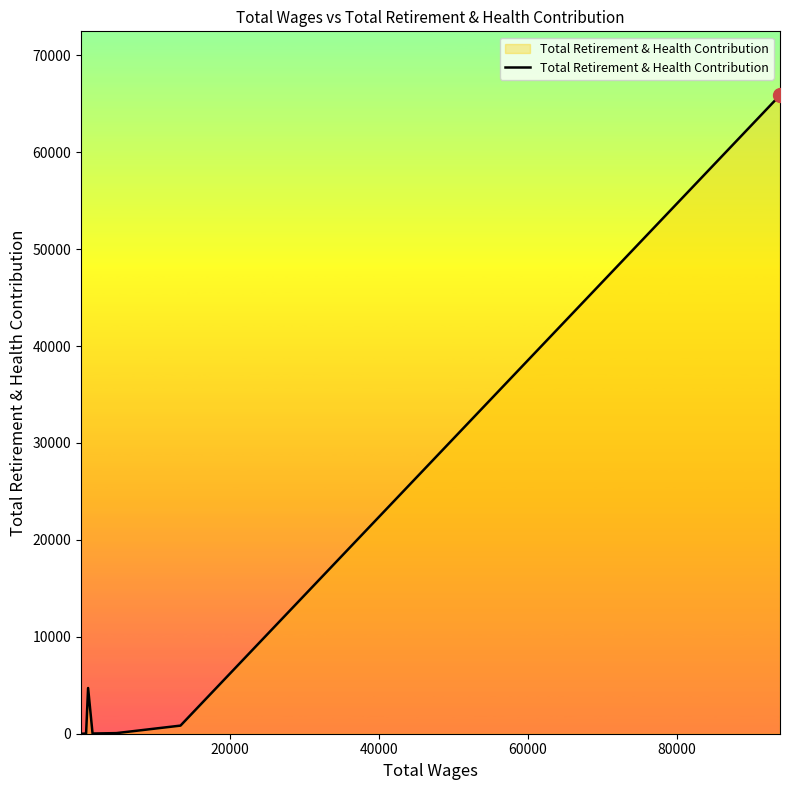

How many lines are shown in the chart?

1